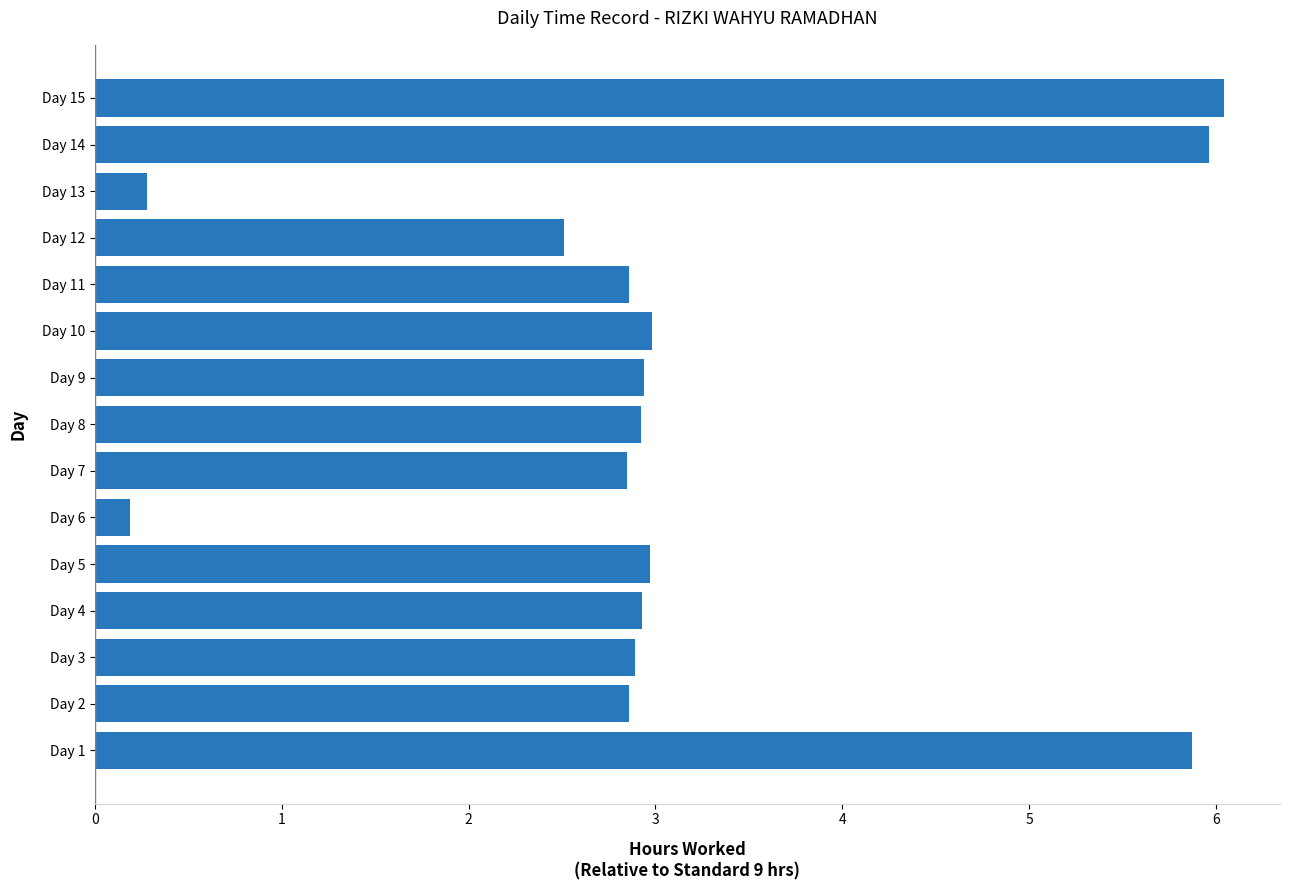

True or false: the data shows 2.9 at Day 11.

True